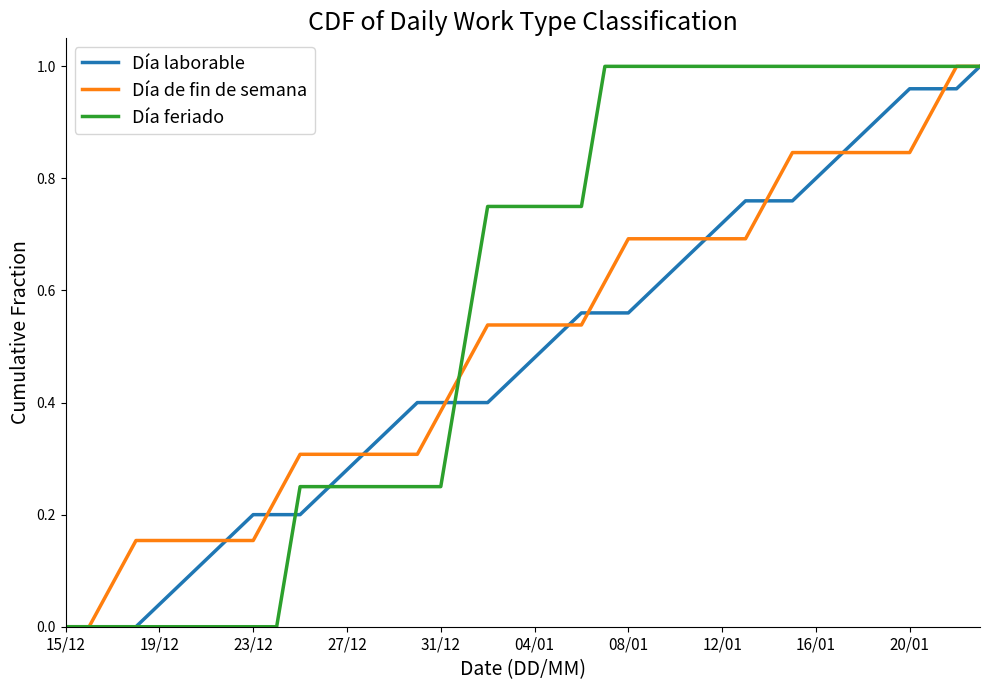

At 16/01, list the series in order from smallest to largest.

Día laborable, Día de fin de semana, Día feriado